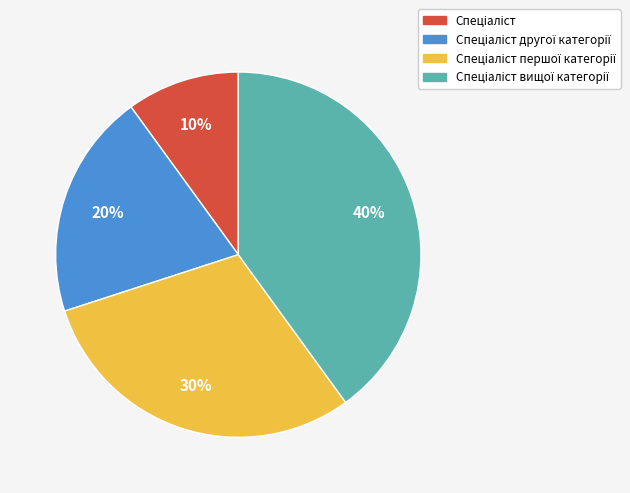

Is there any slice that represents more than half of the pie?

No